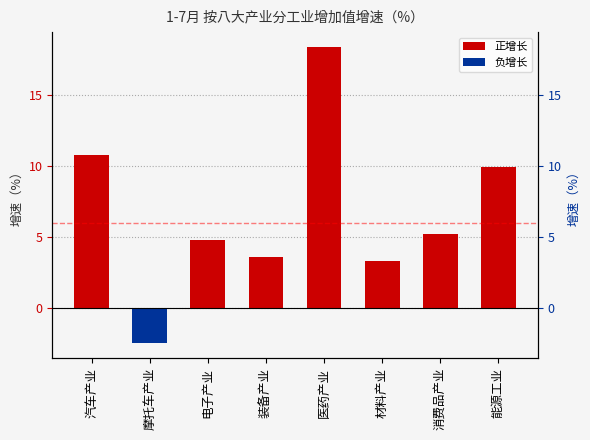

What position from the left is 摩托车产业?

2